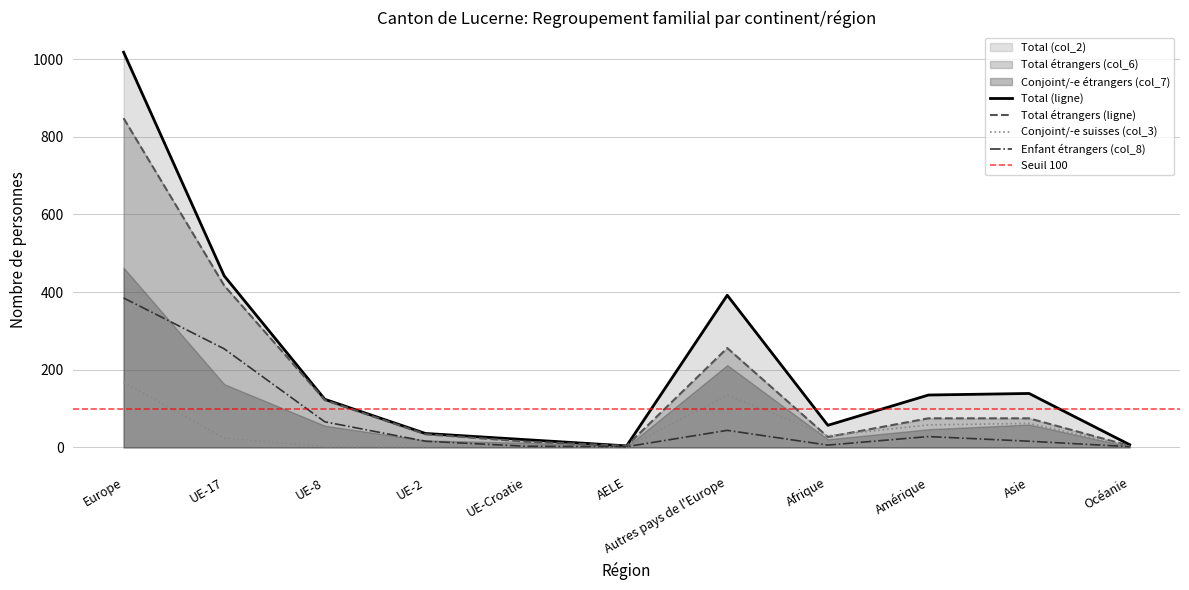

True or false: Enfant étrangers (col_8) has more than 1 points higher than both neighbors.

True